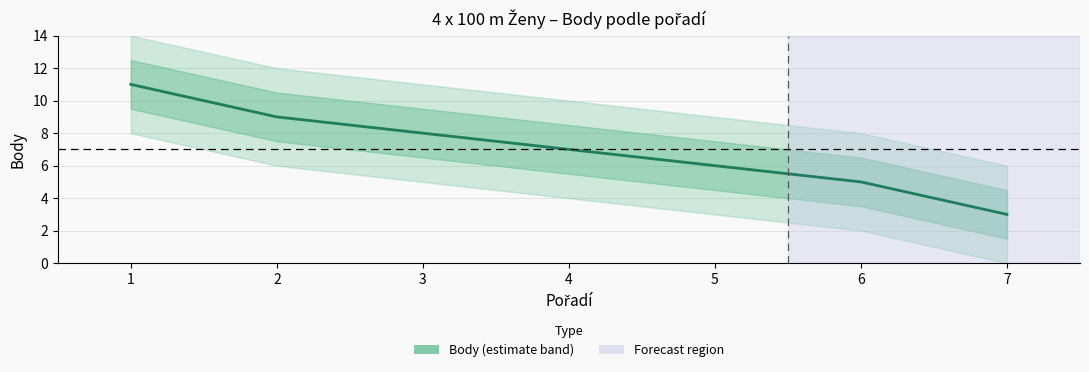

Rank the categories by value from lowest to highest.

7, 6, 5, 4, 3, 2, 1